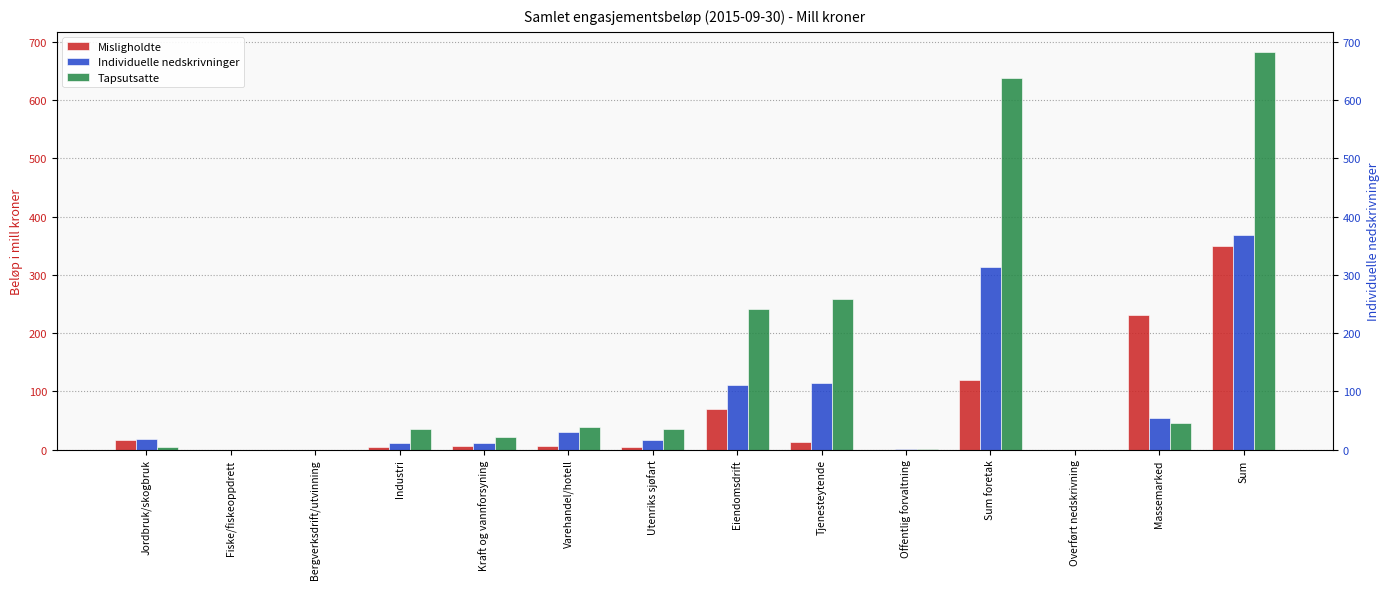

What position from the right is Bergverksdrift/utvinning?

12